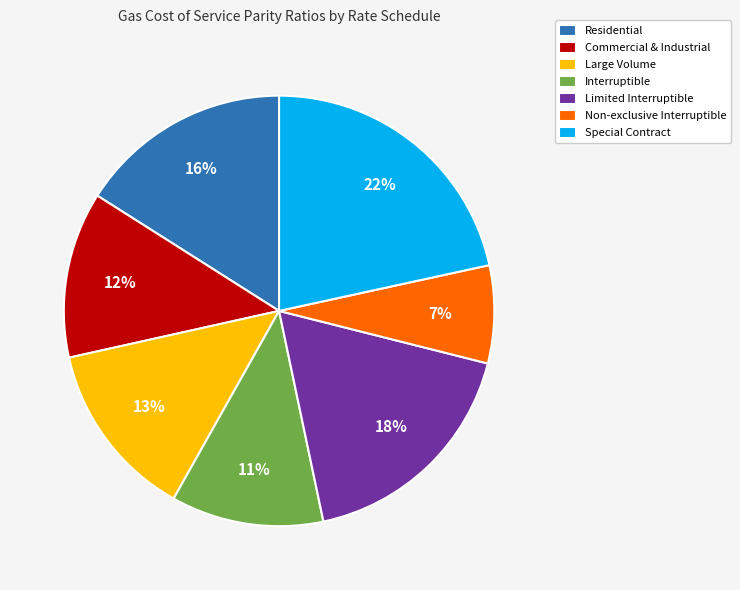

Is there any slice that represents more than half of the pie?

No